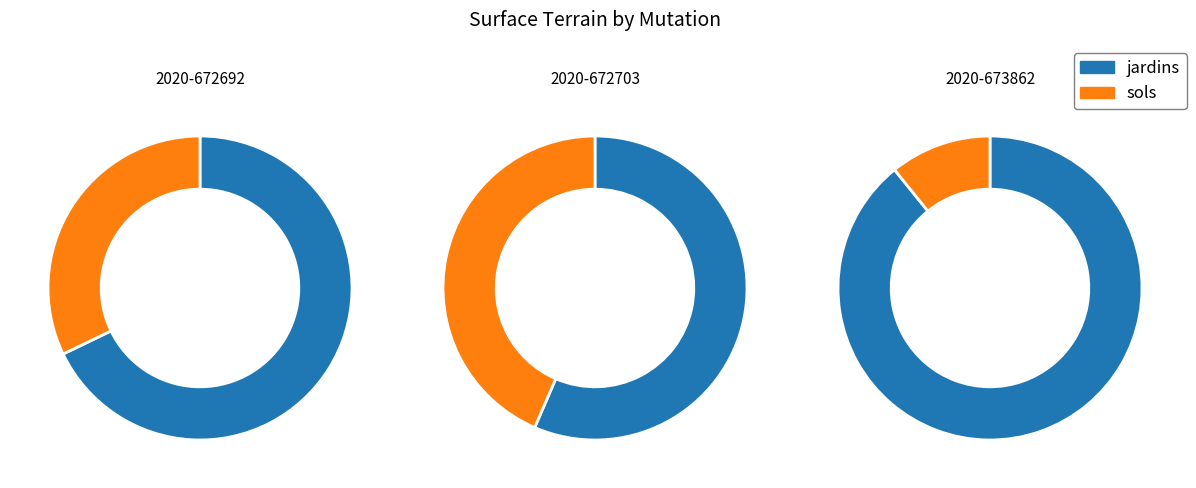

Does 2020-673862 represent more than half of the total?

Yes